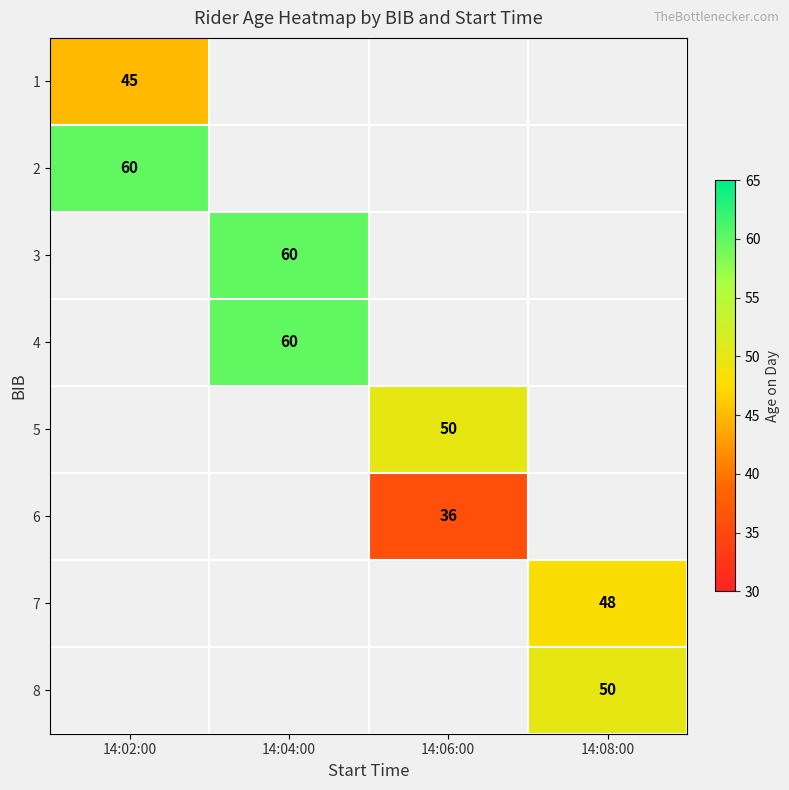

At how many categories does at least one series exceed 50?

2